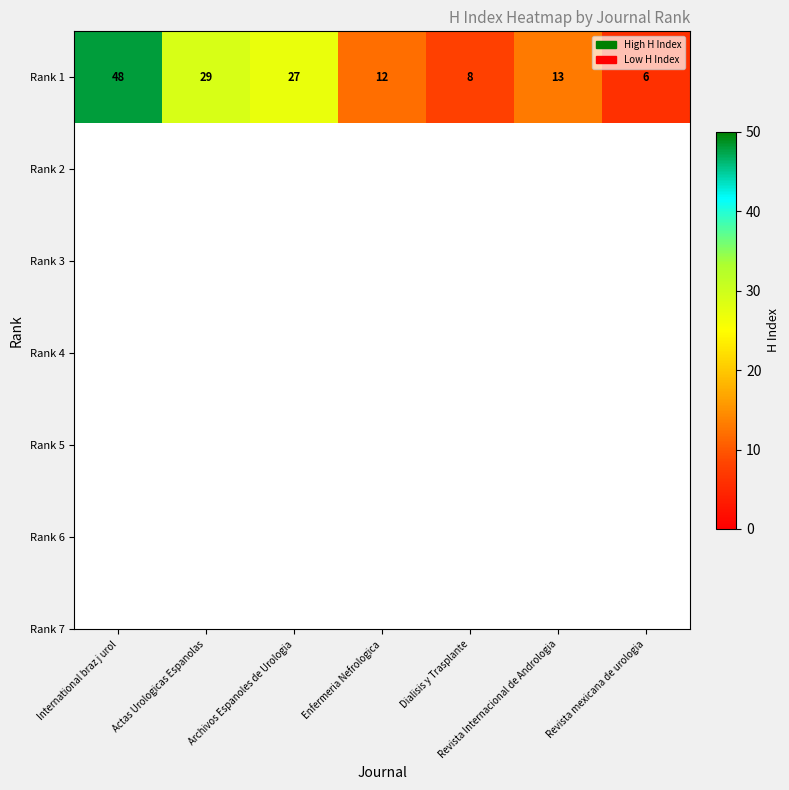

Reading left to right, list all the values displayed in this chart.

48	29	27	12	8	13	6